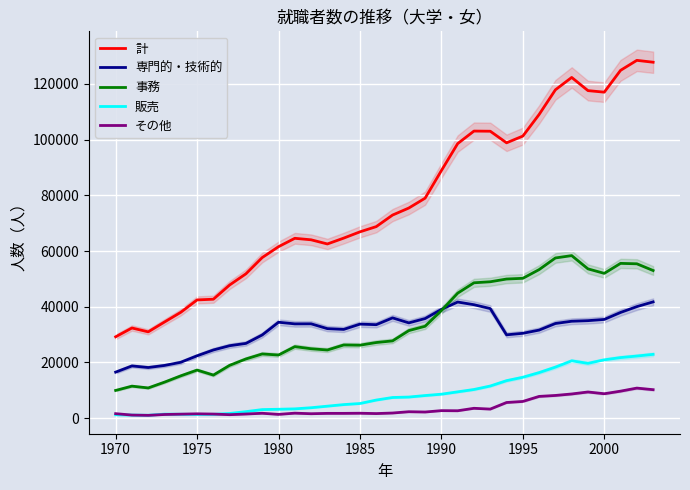

The value of 事務 at 1970 is 9923. True or false?

True